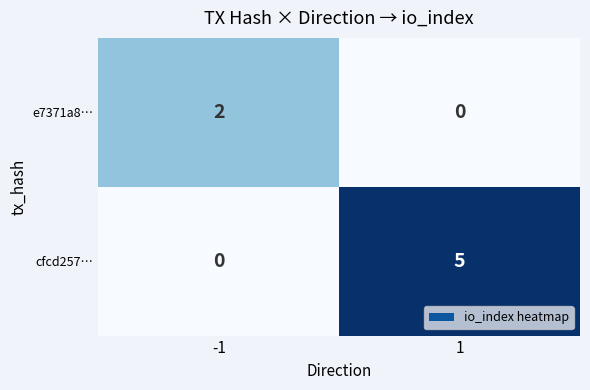

Is it true that e7371a8… equals 0 at 1?

True